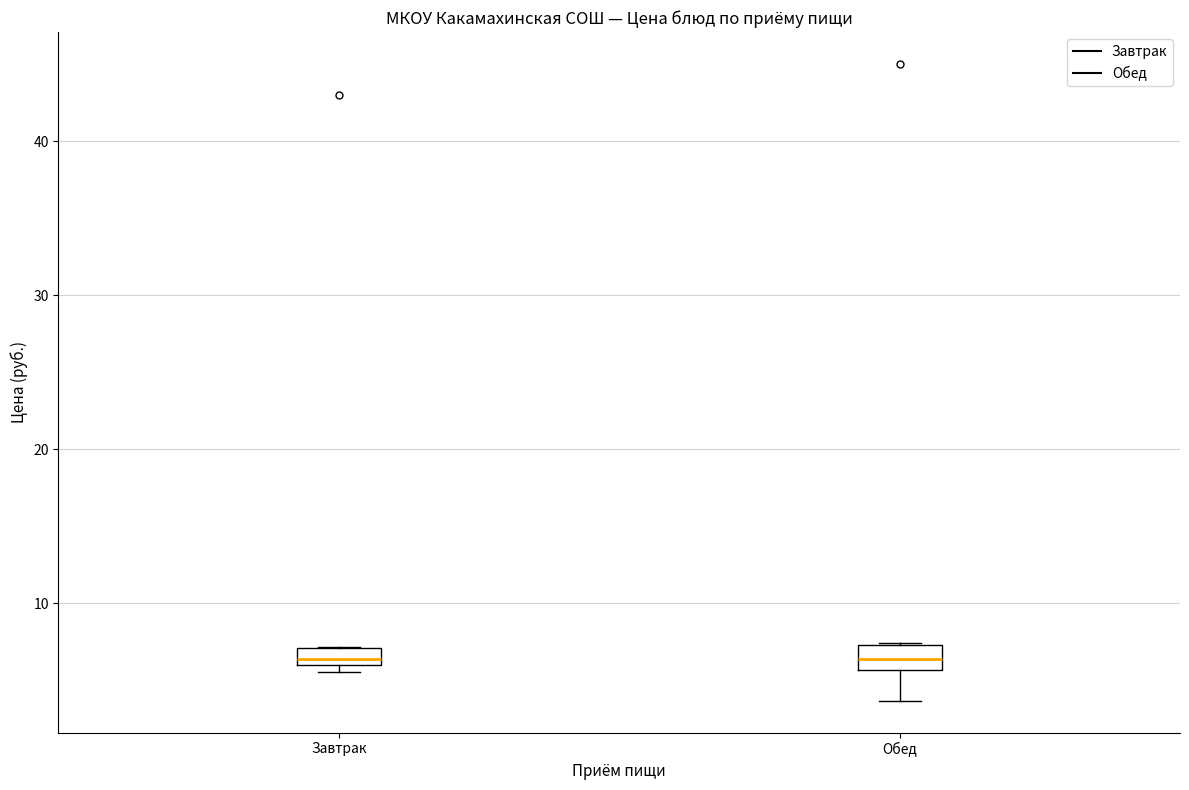

Where is the lower edge of the box for Завтрак on the y-axis? The values are not printed on the chart, so give them approximately, as read against the axis.

6